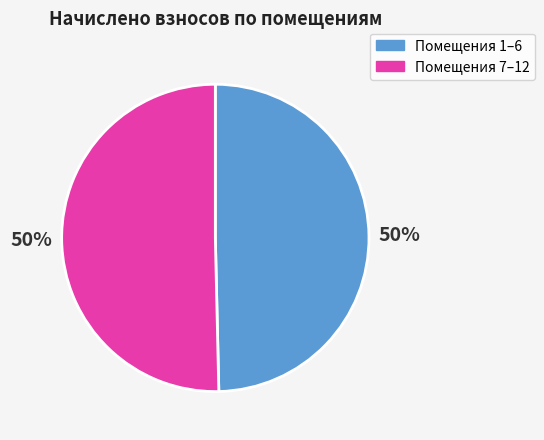

How many slices are in this pie chart?

2